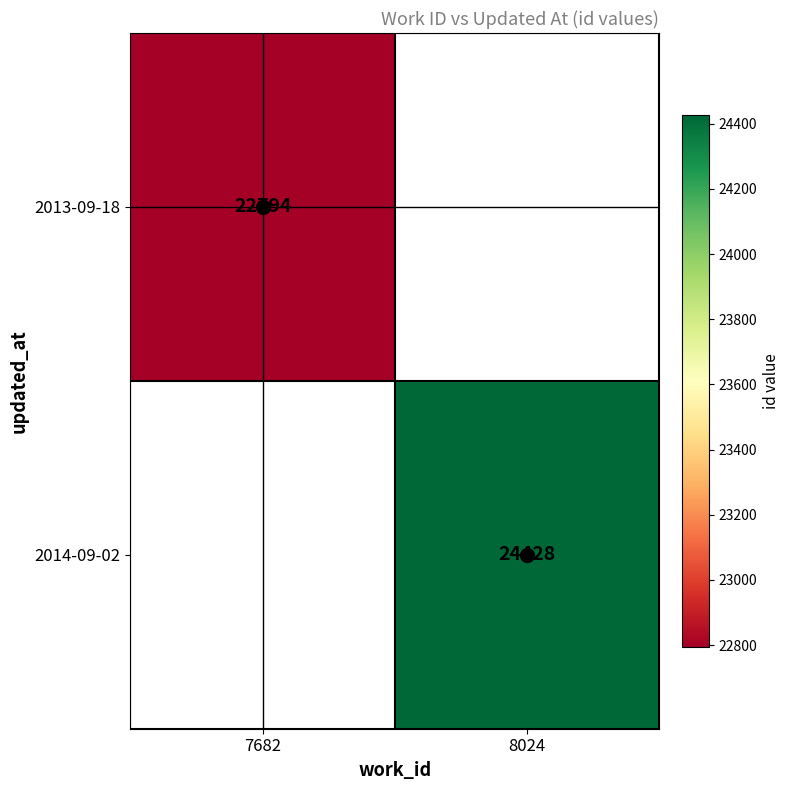

True or false: 2013-09-18 has a value of 38704.9 at 7682.

False